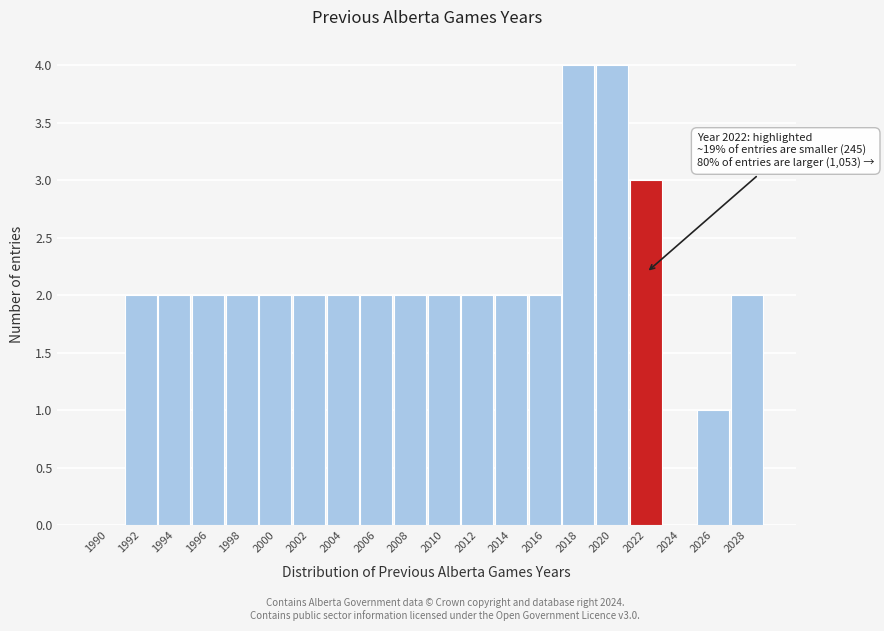

Reading left to right, transcribe all the data shown in this chart.

1990=0	1992=2	1994=2	1996=2	1998=2	2000=2	2002=2	2004=2	2006=2	2008=2	2010=2	2012=2	2014=2	2016=2	2018=4	2020=4	2022=3	2024=0	2026=1	2028=2